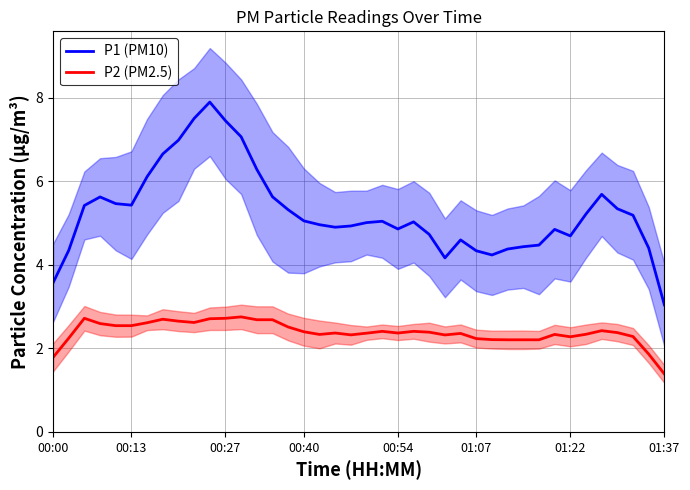

Reading left to right, what are all the values shown in this chart?

P1 (PM10): 3.6	4.3	5.4	5.6	5.5	5.4	6.1	6.7	7.0	7.5	7.9	7.4	7.1	6.3	5.6	5.3	5.0	5.0	4.9	4.9	5.0	5.0	4.9	5.0	4.7	4.2	4.6	4.3	4.2	4.4	4.4	4.5	4.8	4.7	5.2	5.7	5.3	5.2	4.4	3.0
P2 (PM2.5): 1.8	2.2	2.7	2.6	2.5	2.5	2.6	2.7	2.7	2.6	2.7	2.7	2.8	2.7	2.7	2.5	2.4	2.3	2.4	2.3	2.4	2.4	2.4	2.4	2.4	2.3	2.4	2.2	2.2	2.2	2.2	2.2	2.3	2.3	2.3	2.4	2.4	2.3	1.9	1.4